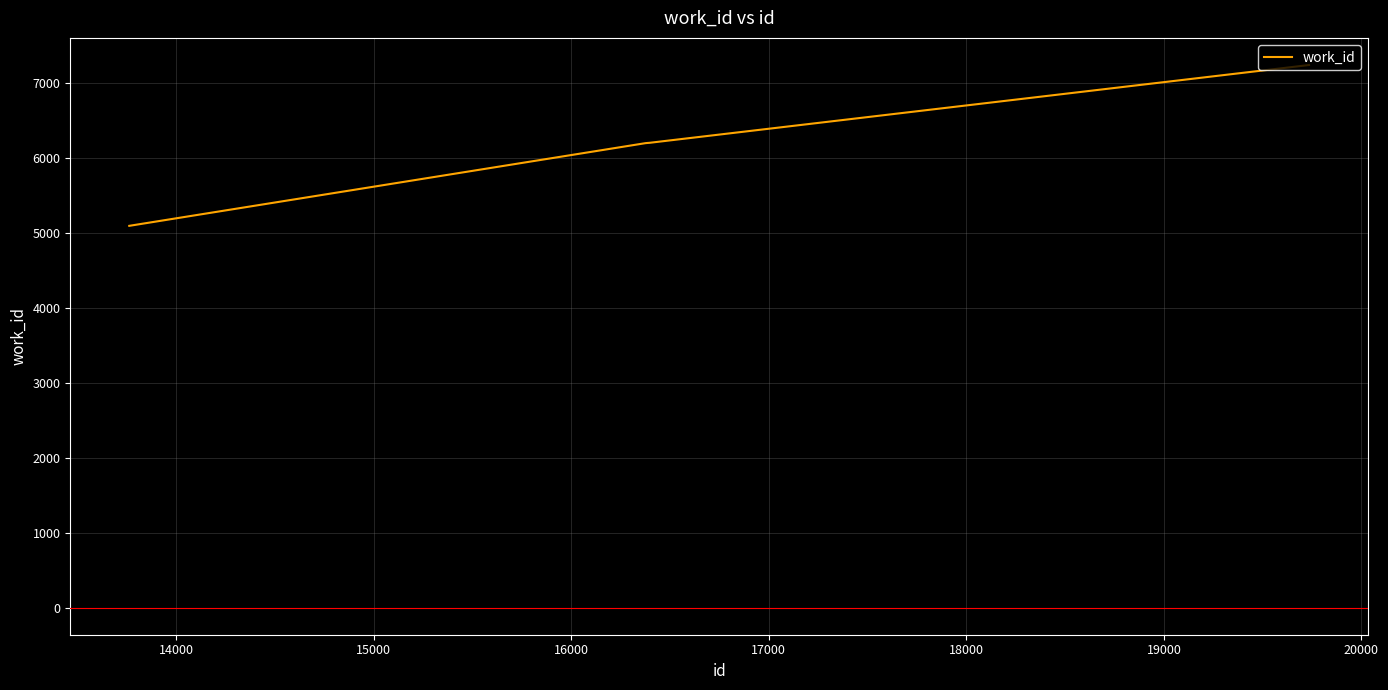

What is the average value?

6189